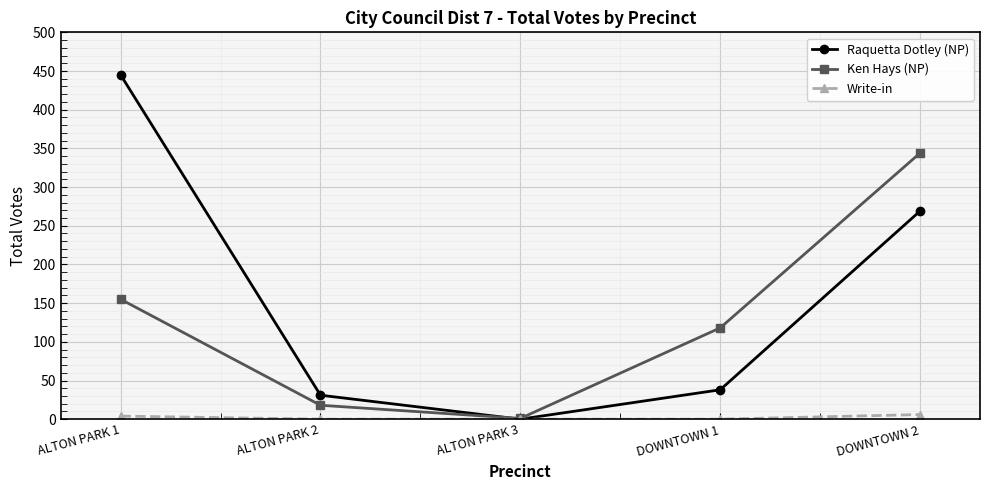

How many data points in Write-in are above 0?

2